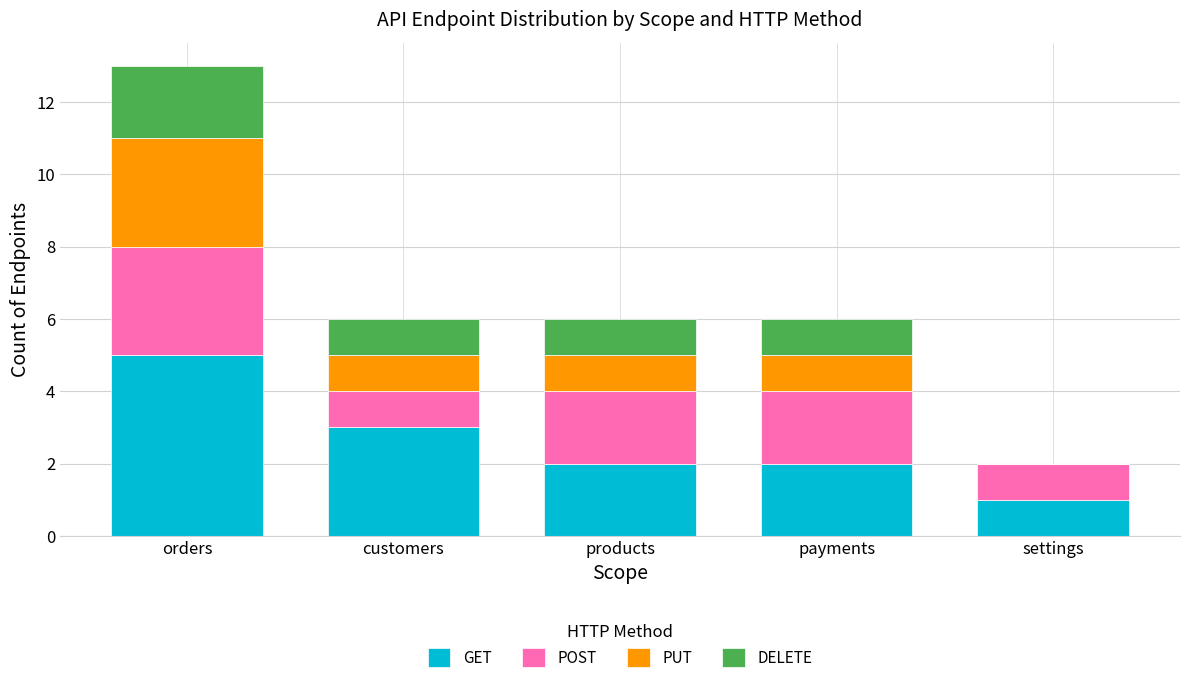

Reading left to right, what are the values for GET?

orders=5	customers=3	products=2	payments=2	settings=1